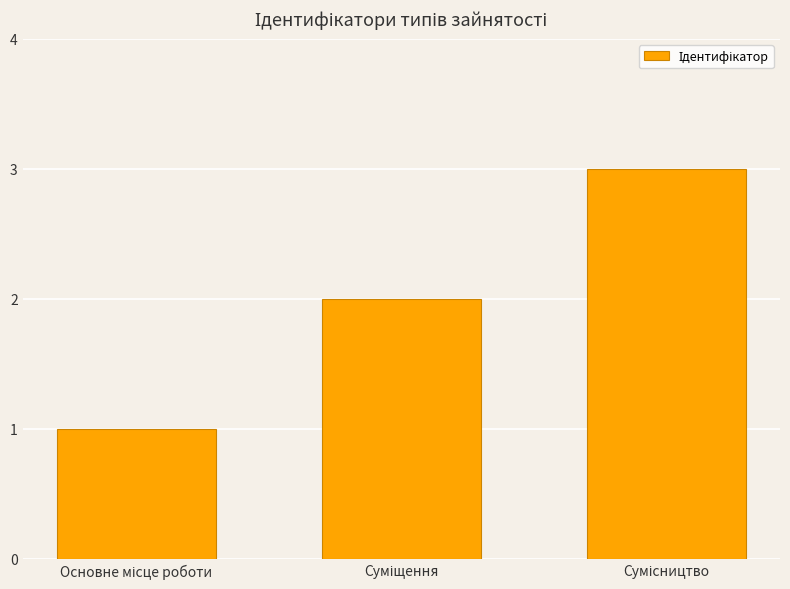

How many categories are shown in the chart?

3